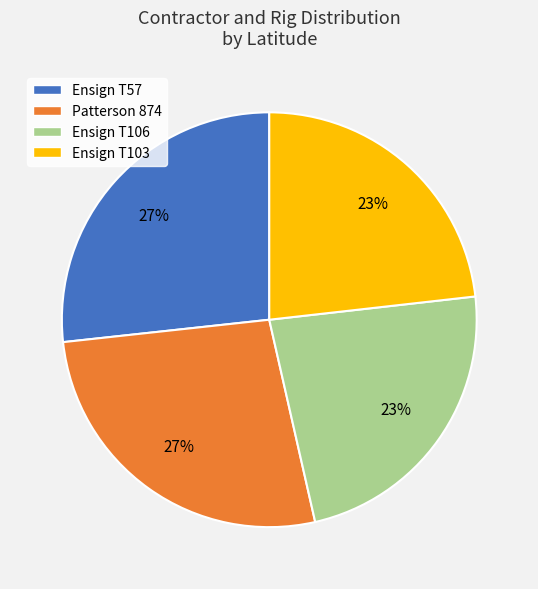

To the nearest percent, what percentage of the pie is Ensign T103?

23%